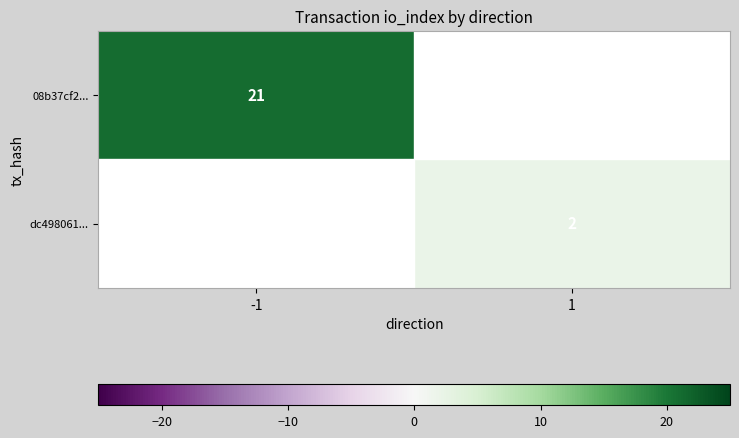

How many data points does each series have?

2